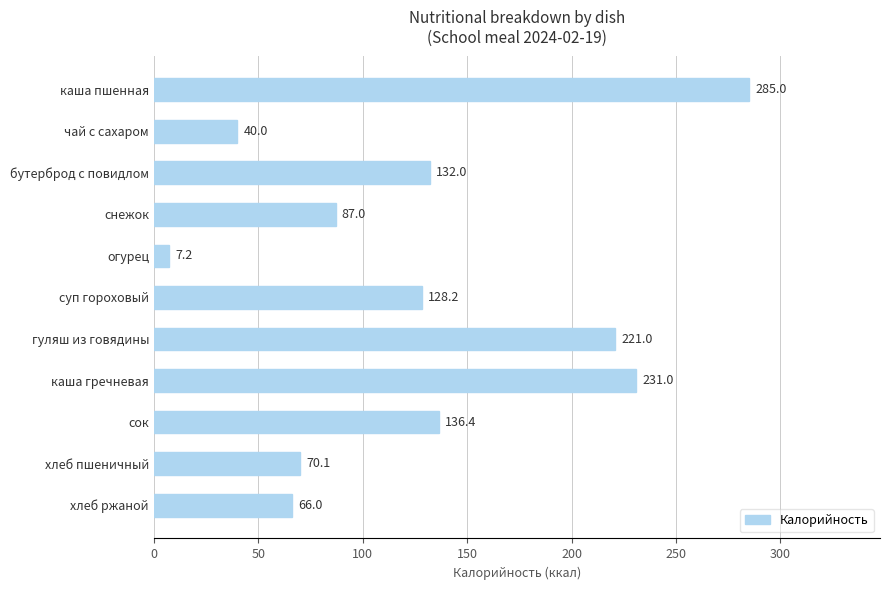

What position from the bottom is гуляш из говядины?

5